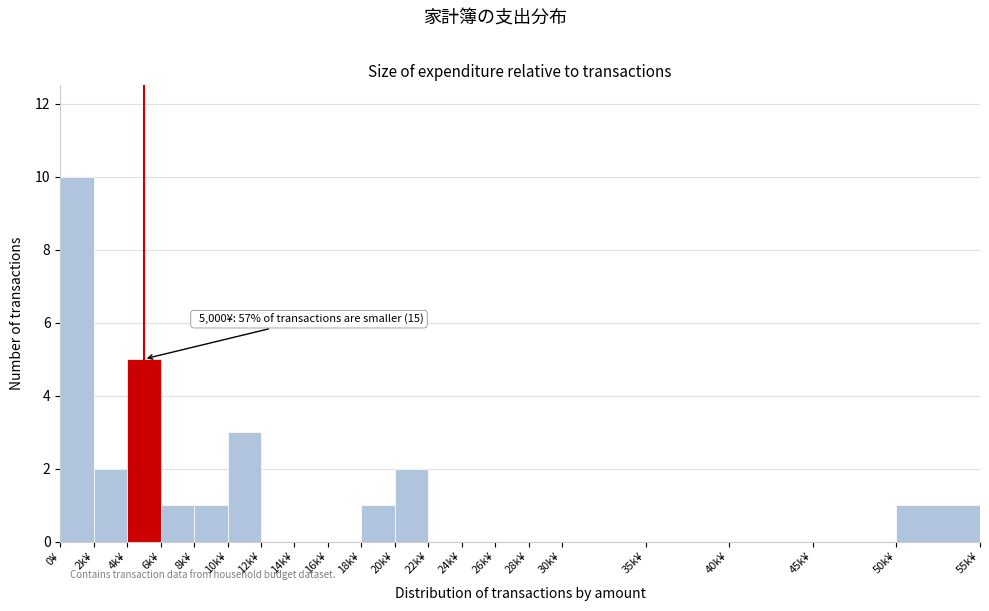

Reading left to right, list all the values displayed in this chart.

0¥=10	2k¥=2	4k¥=5	6k¥=1	8k¥=1	10k¥=3	12k¥=0	14k¥=0	16k¥=0	18k¥=1	20k¥=2	22k¥=0	24k¥=0	26k¥=0	28k¥=0	30k¥=0	35k¥=0	40k¥=0	45k¥=0	50k¥=1